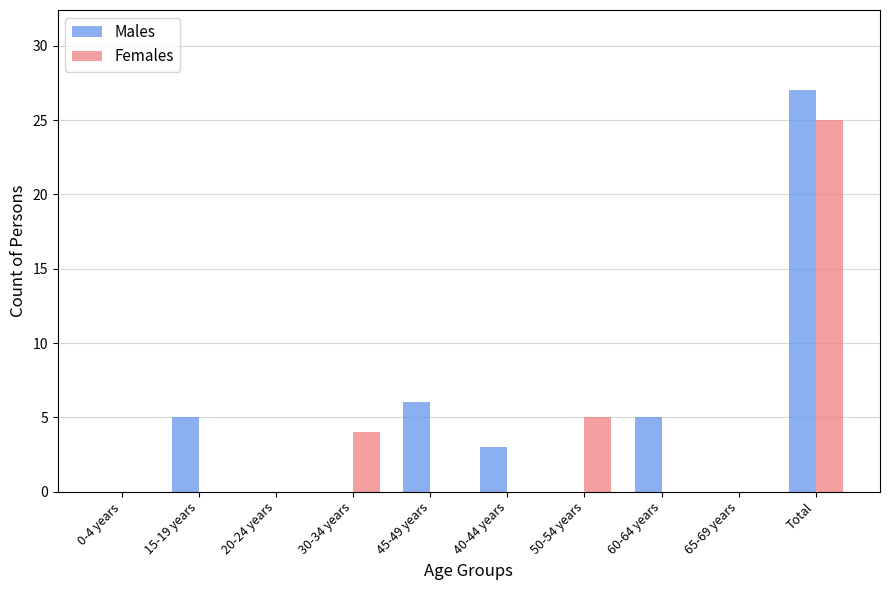

Which series changed the most between 65-69 years and Total?

Males